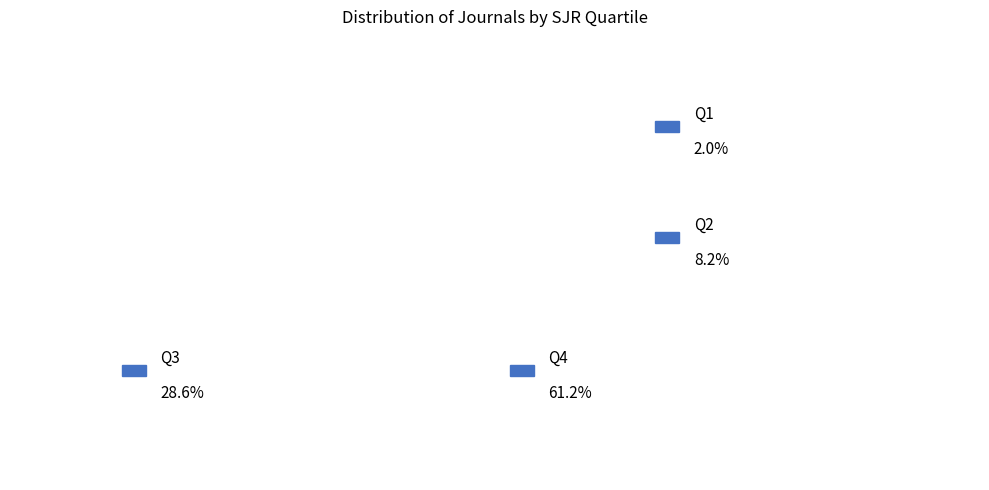

True or false: Q1 accounts for 8% of the total.

False